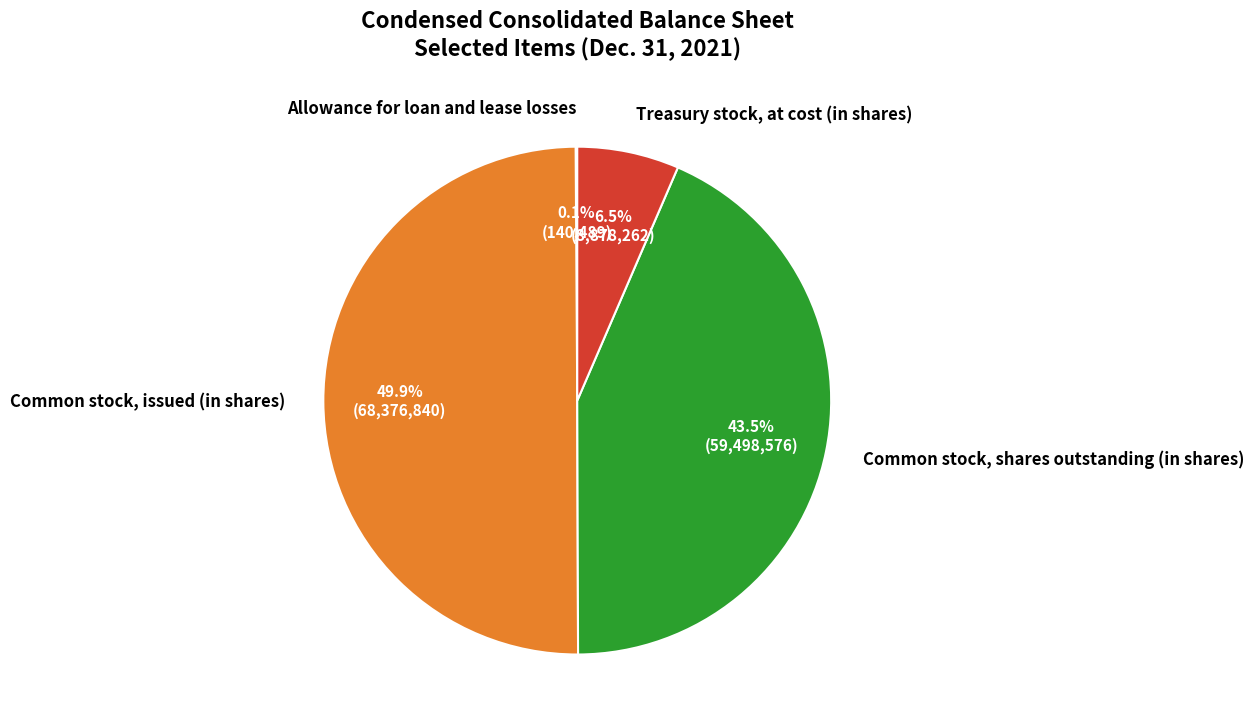

To the nearest percent, what is the difference between the Common stock, shares outstanding (in shares) and Common stock, issued (in shares) slice percentages?

6%